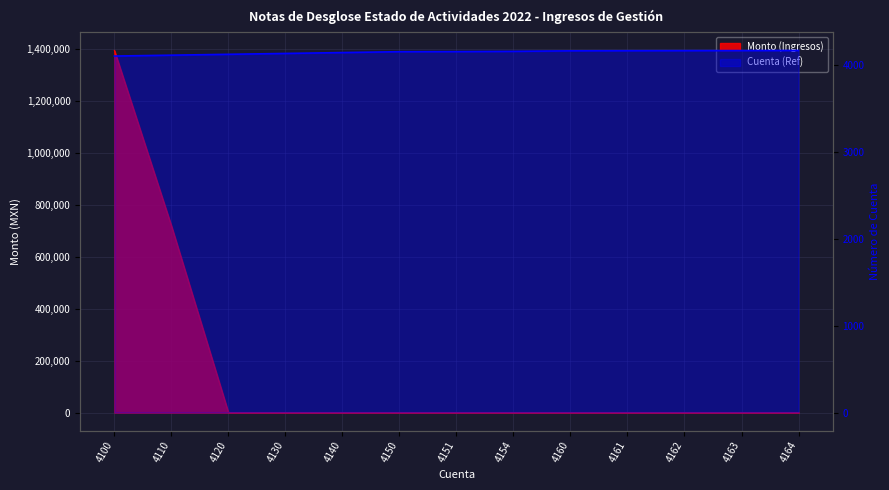

How many categories are shown in the chart?

13